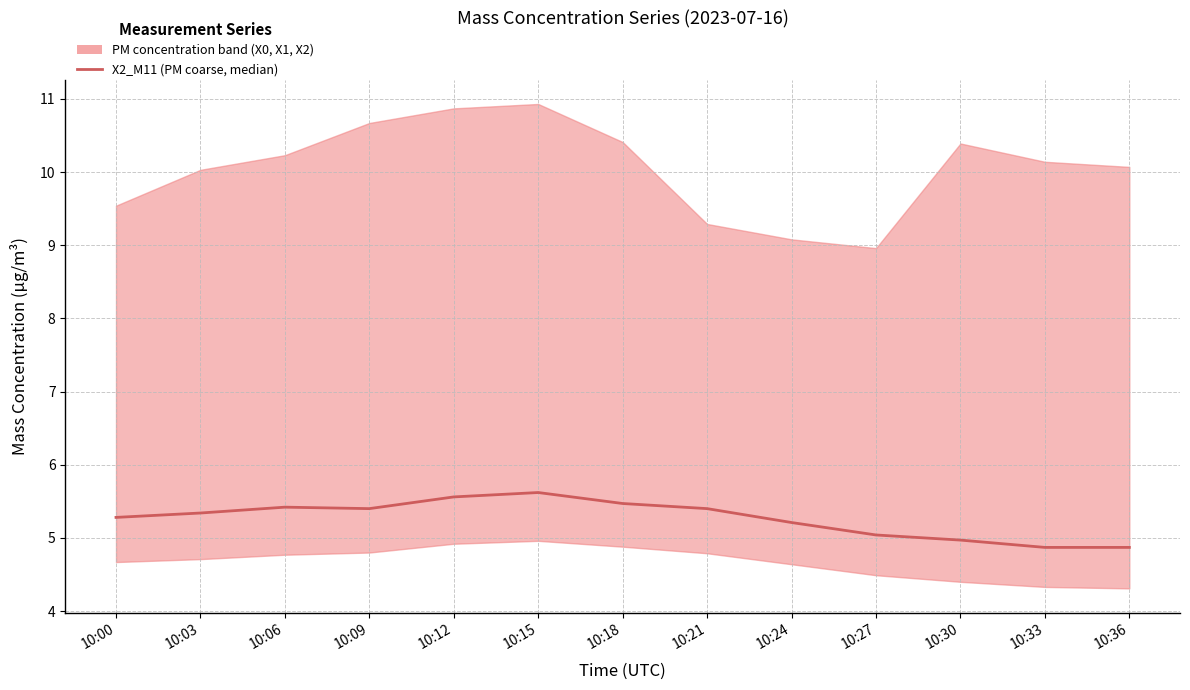

Between 10:03 and 10:06, which is larger?

10:06